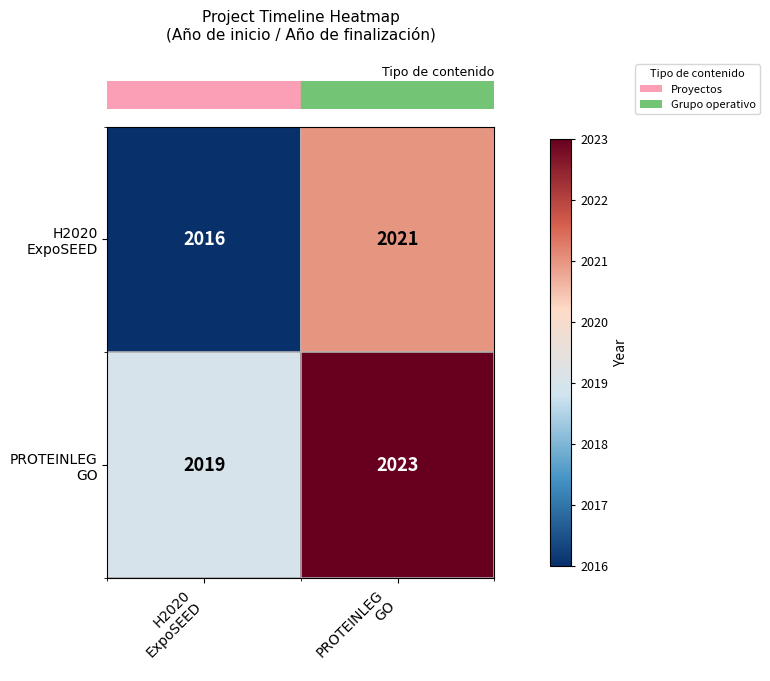

What is the maximum value shown in the chart?

2023